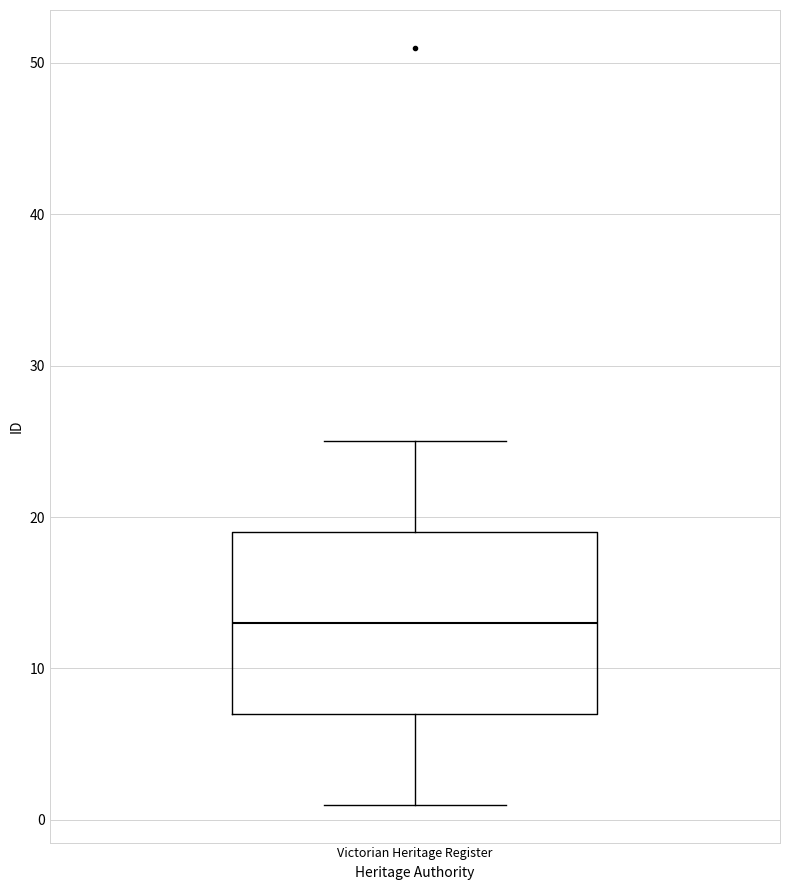

Where does the upper whisker of the box for Victorian Heritage Register end on the y-axis? The values are not printed on the chart, so give them approximately, as read against the axis.

25